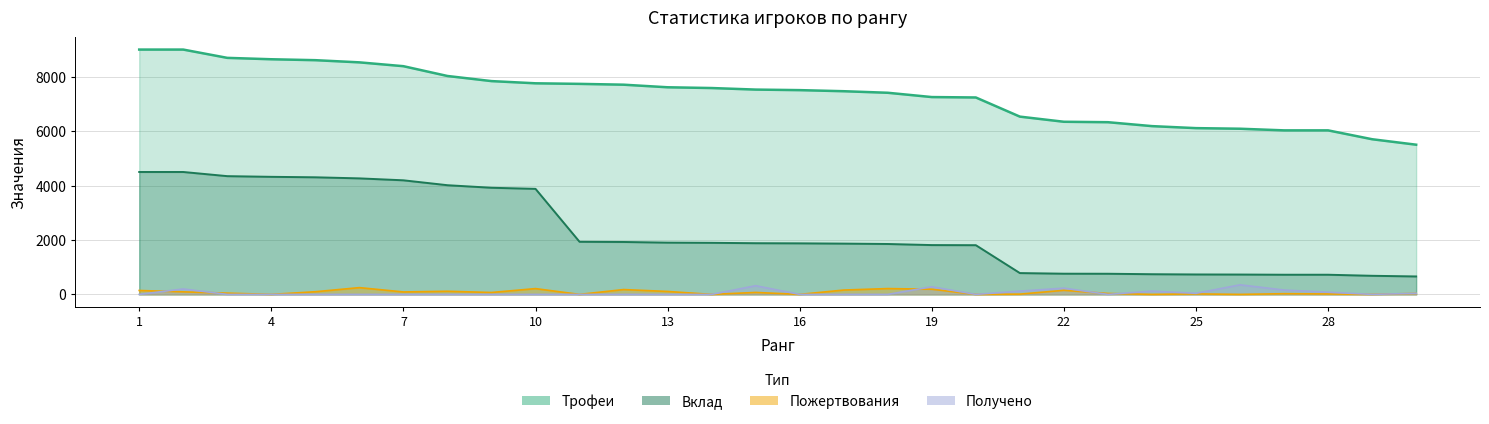

True or false: Трофеи and Вклад cross at least once.

False